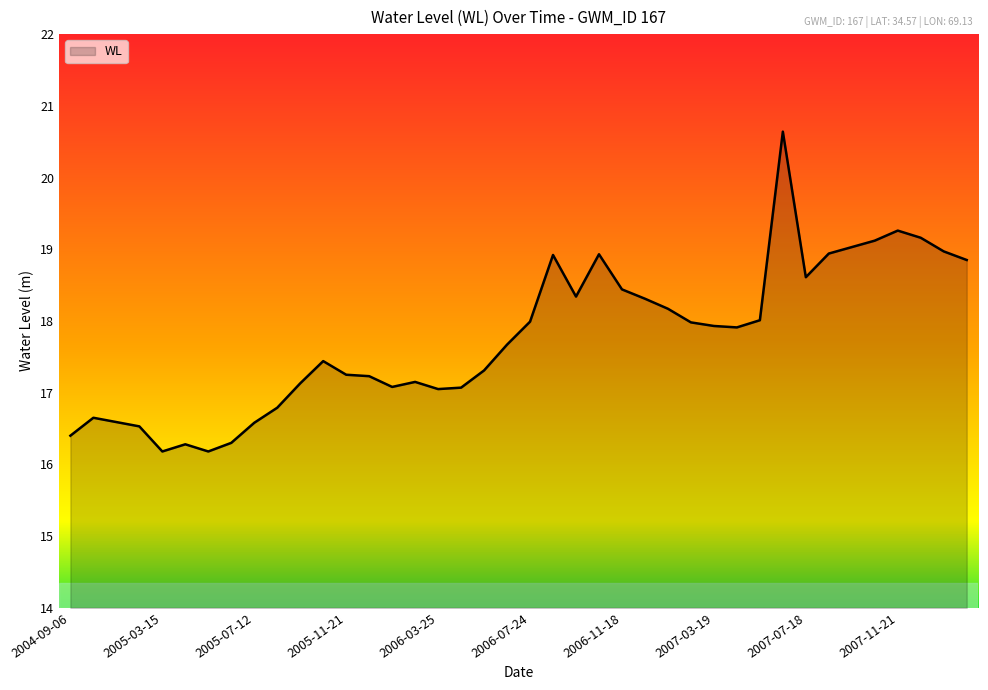

What is the difference between the maximum and minimum values?

4.5